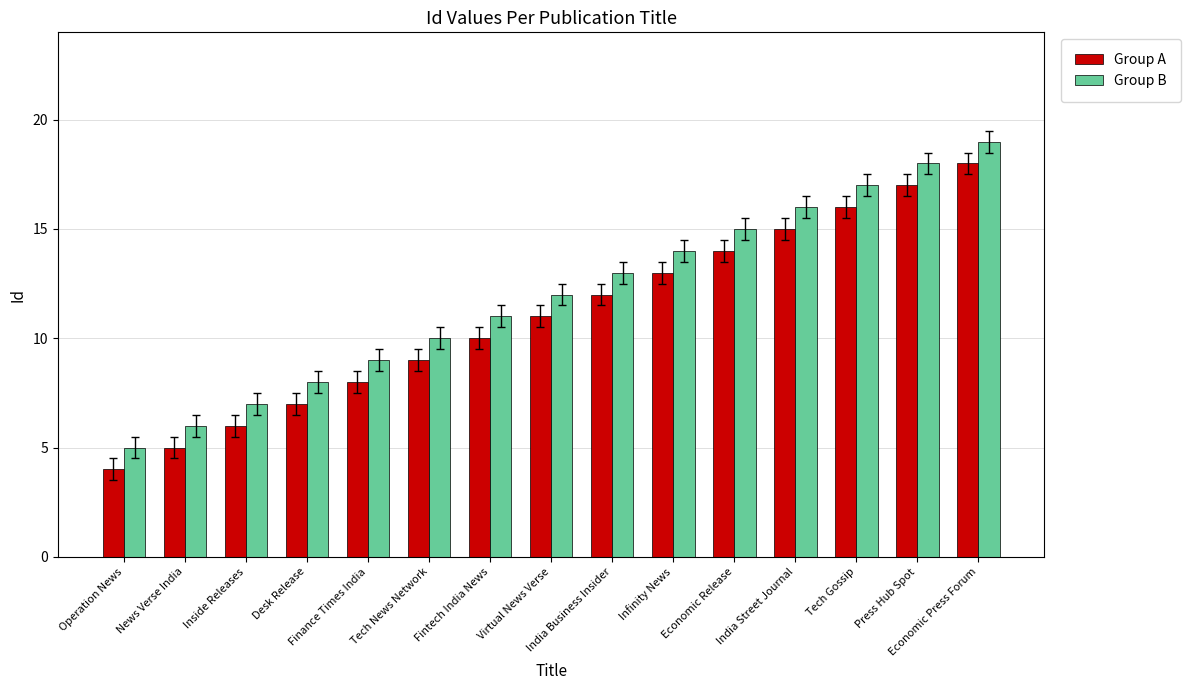

At which label is Group B closest to 12?

Virtual News Verse